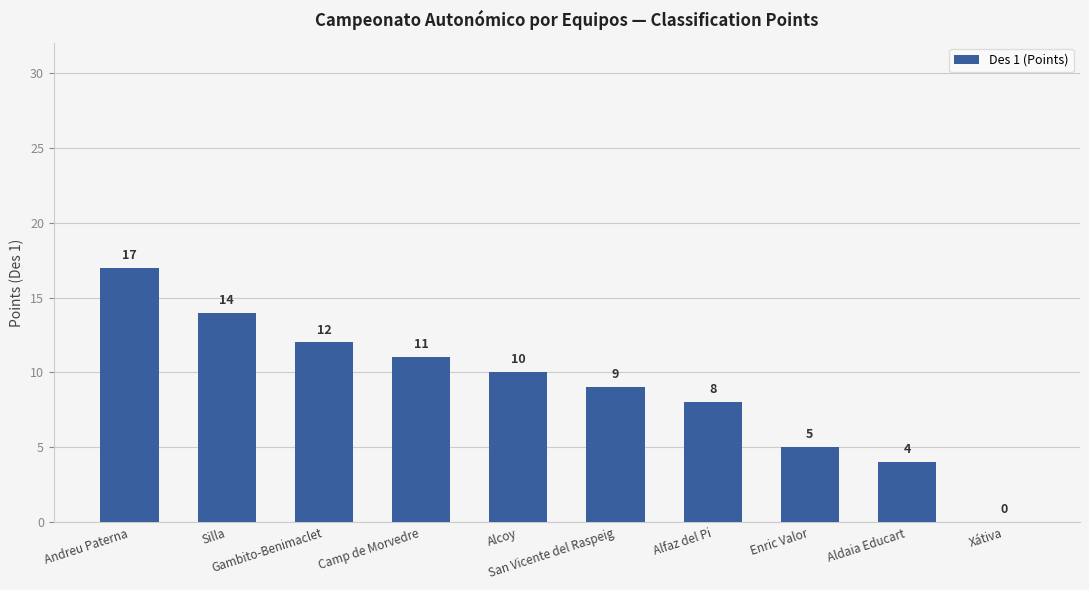

How many values are above zero?

9